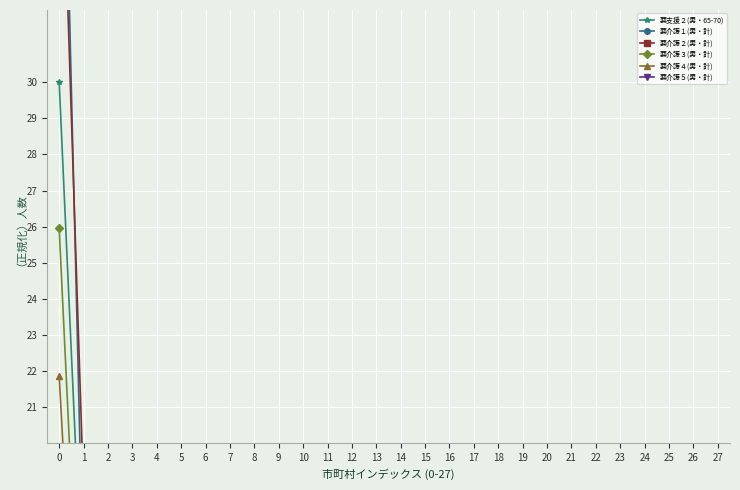

Between 6 and 8, which series saw the biggest shift?

要介護２(男・計)